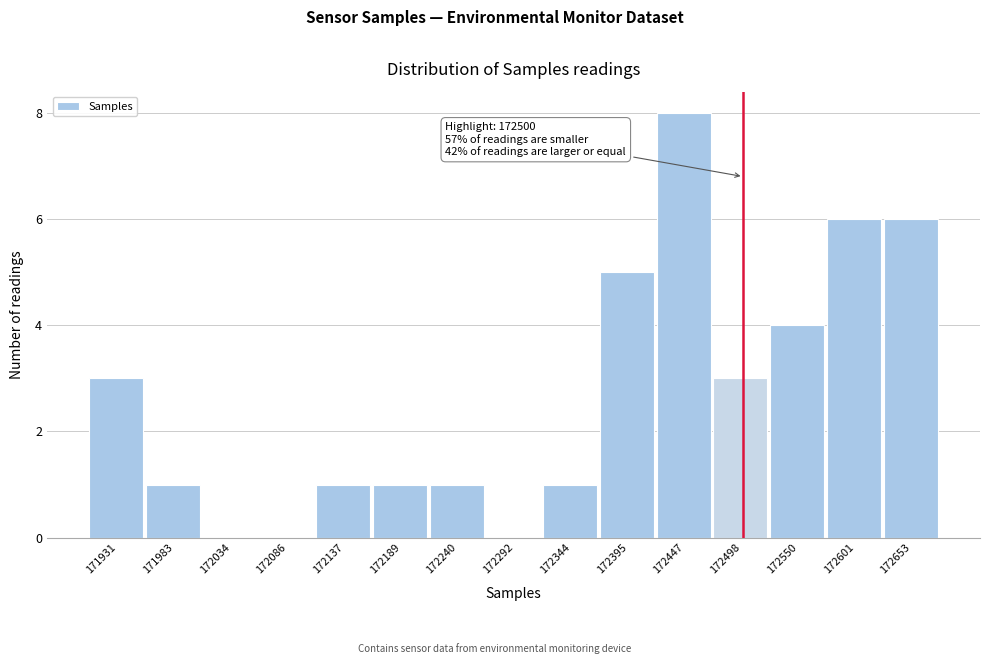

Over which range of the x-axis is the bar tallest?

172420 to 172470